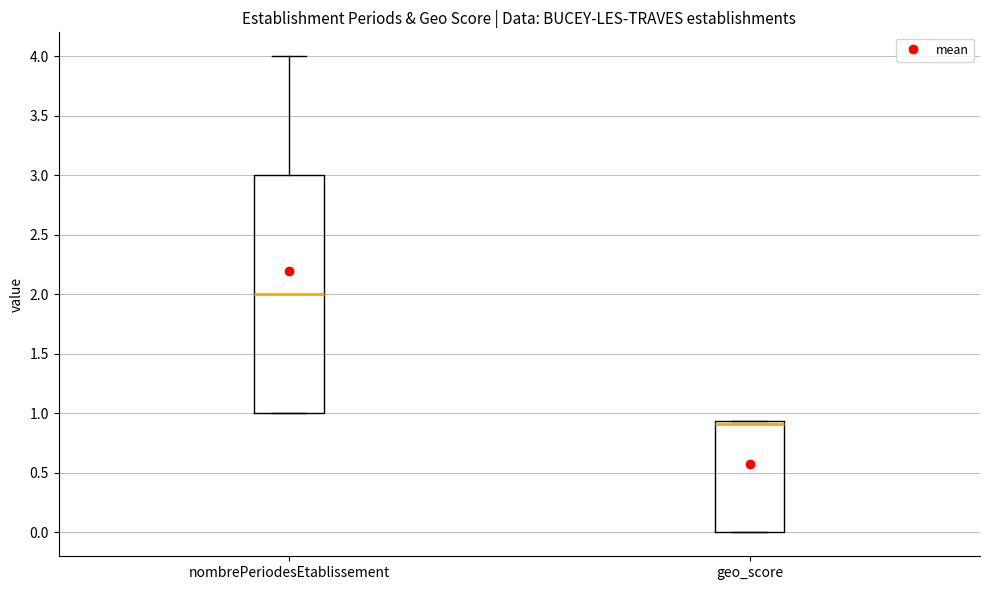

Where is the lower edge of the box for nombrePeriodesEtablissement on the y-axis? The values are not printed on the chart, so give them approximately, as read against the axis.

1.00